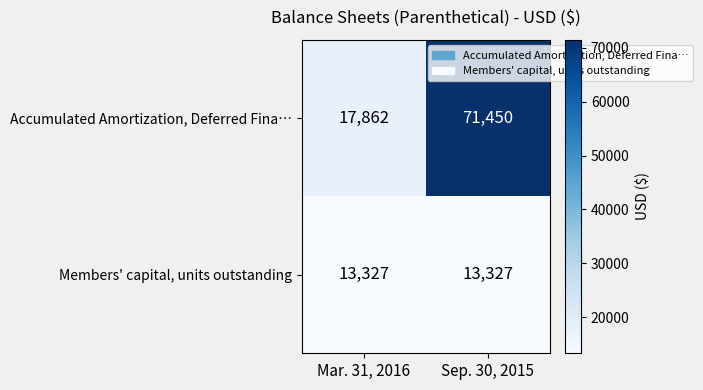

Reading left to right, extract all data points from this chart.

Accumulated Amortization, Deferred Fina…: 17862	71450
Members' capital, units outstanding: 13327	13327